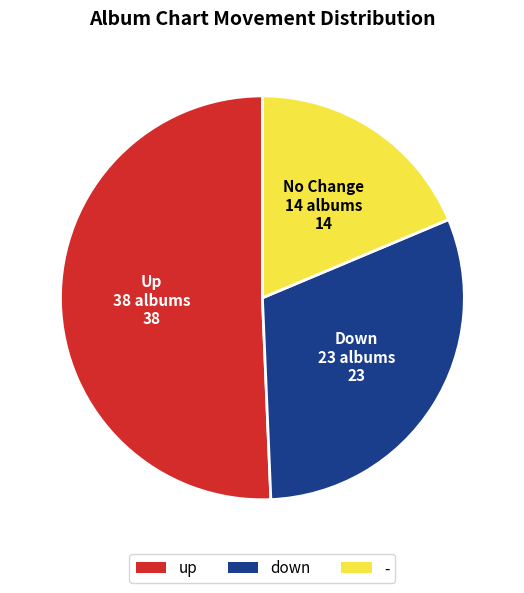

Between down and up, which is larger?

up